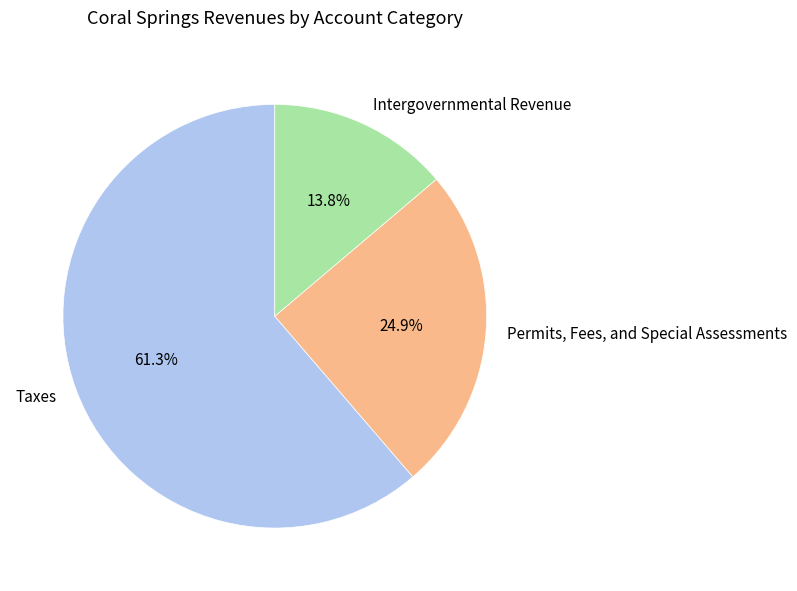

What percentage do Intergovernmental Revenue and Taxes together represent?

75.1%